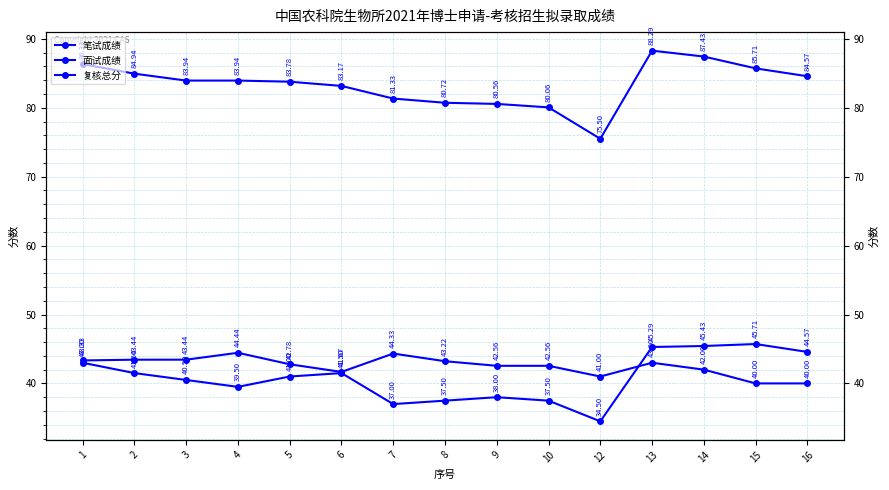

Between 9 and 2, which is larger?

2